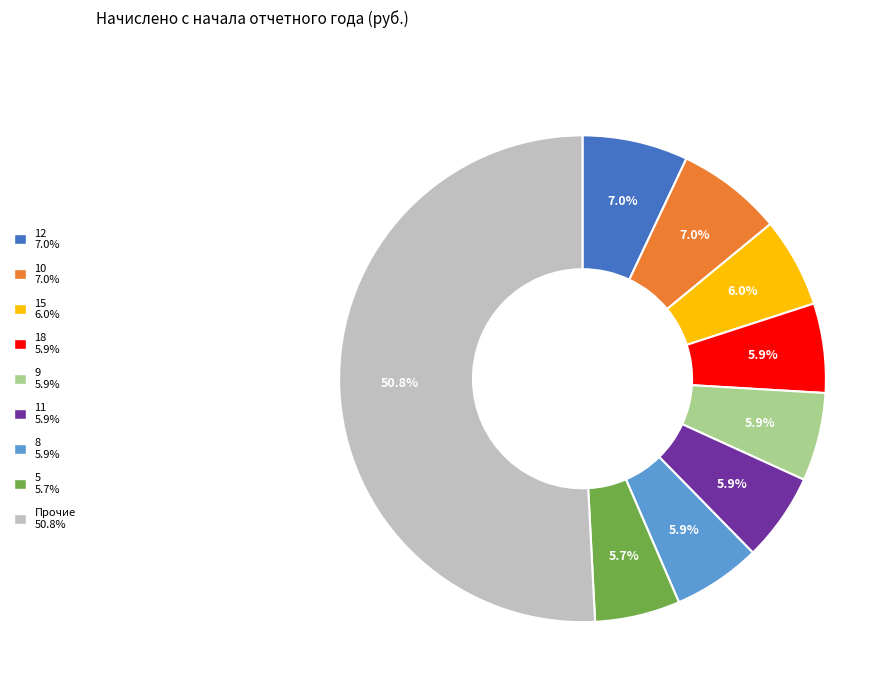

How many slices are in this pie chart?

9